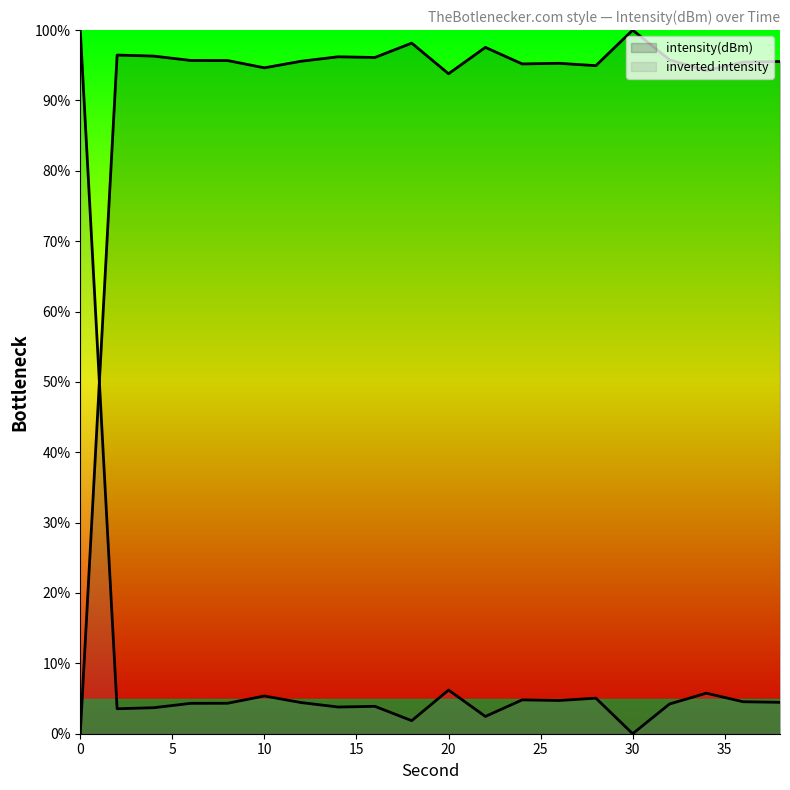

Does the chart display data point markers on the line(s)?

No